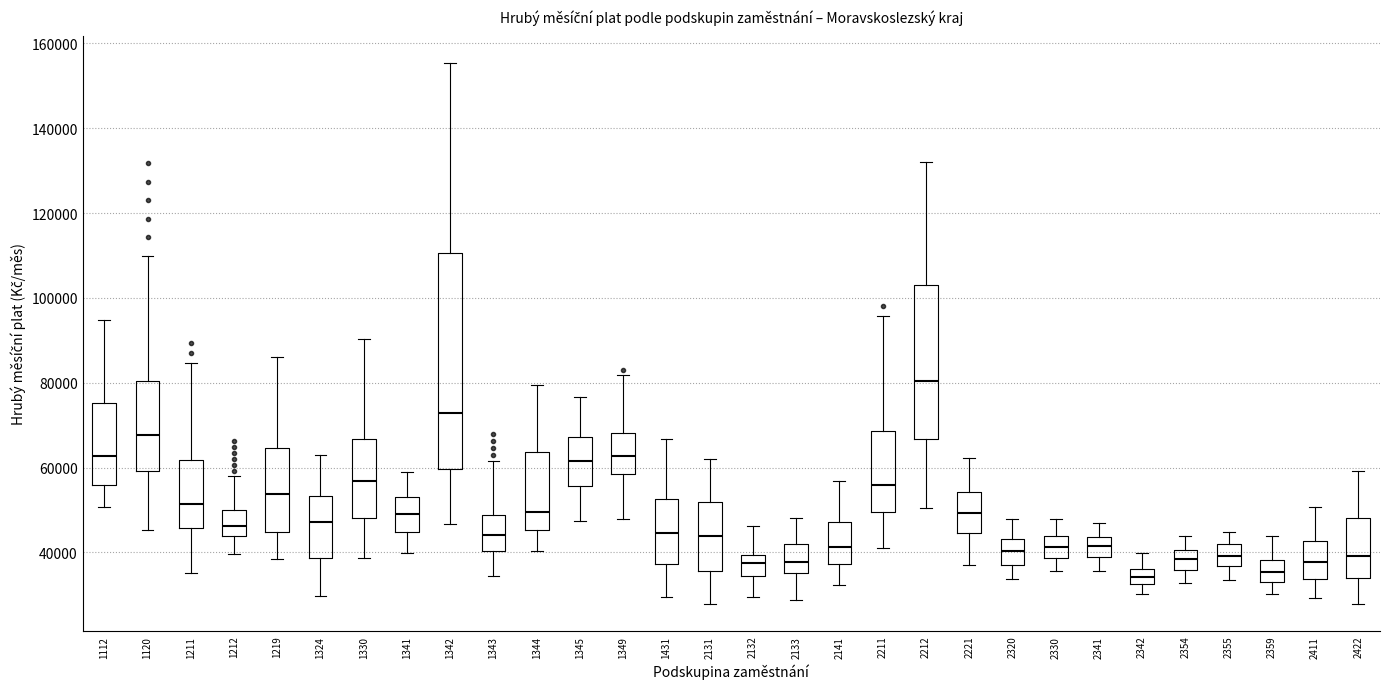

Where is the lower edge of the box at x = 2354 on the y-axis? The values are not printed on the chart, so give them approximately, as read against the axis.

36000